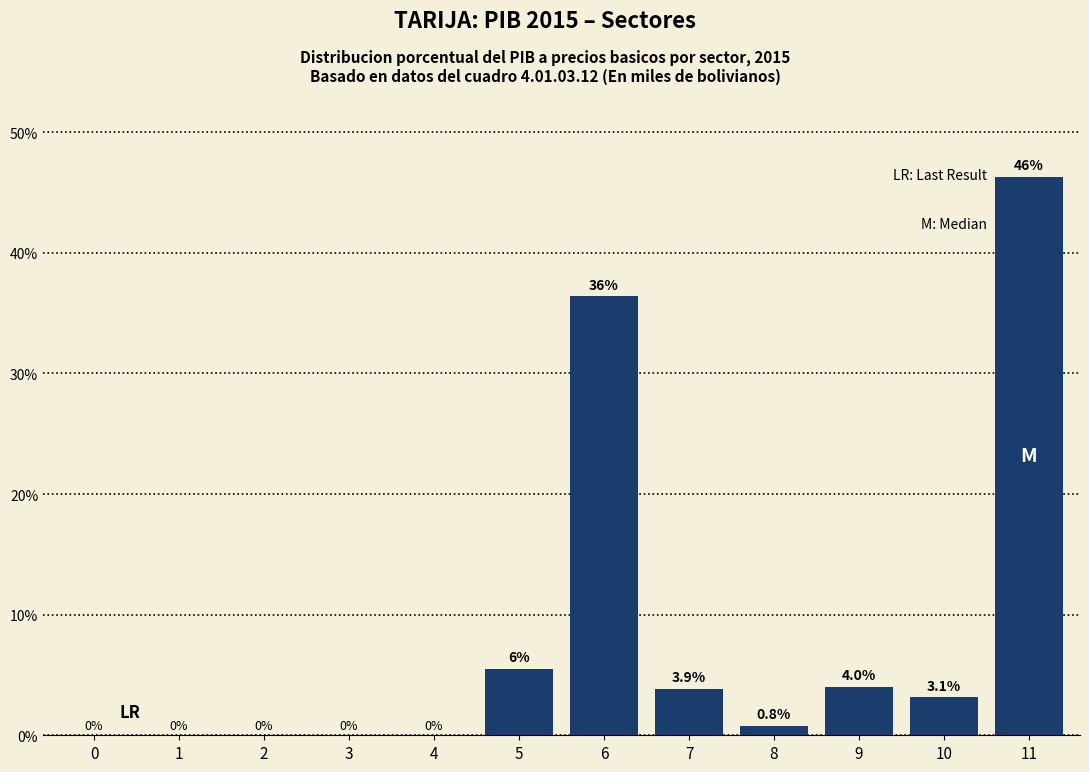

Reading left to right, what are all the values shown in this chart?

0=0.0	1=0.0	2=0.0	3=0.0	4=0.0	5=5.5	6=36.4	7=3.9	8=0.8	9=4.0	10=3.1	11=46.3